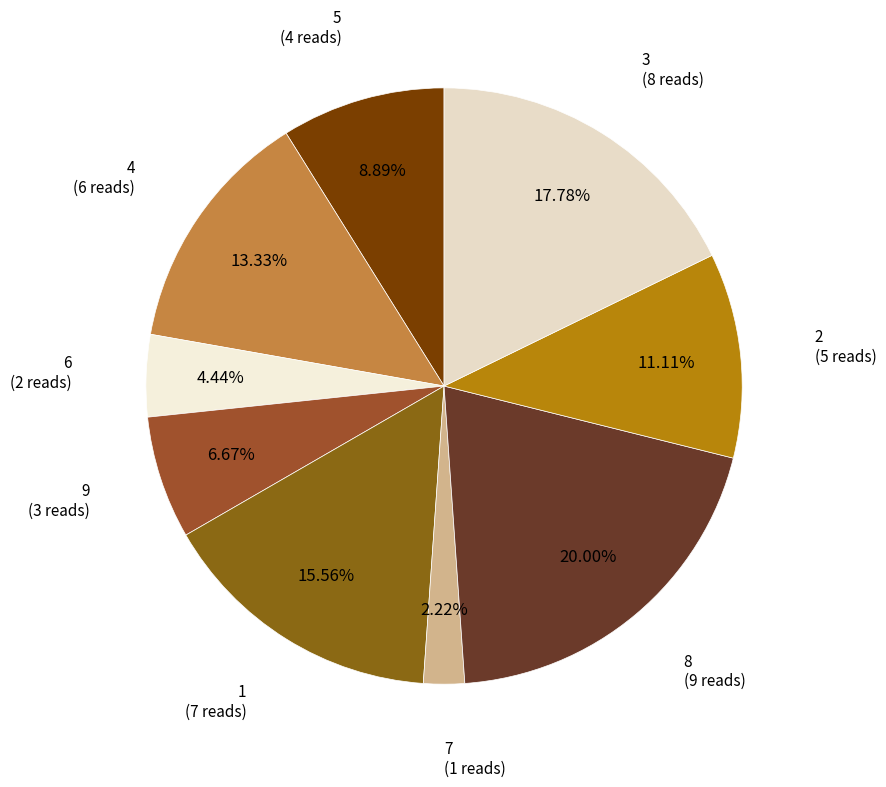

How many slices are in this pie chart?

9